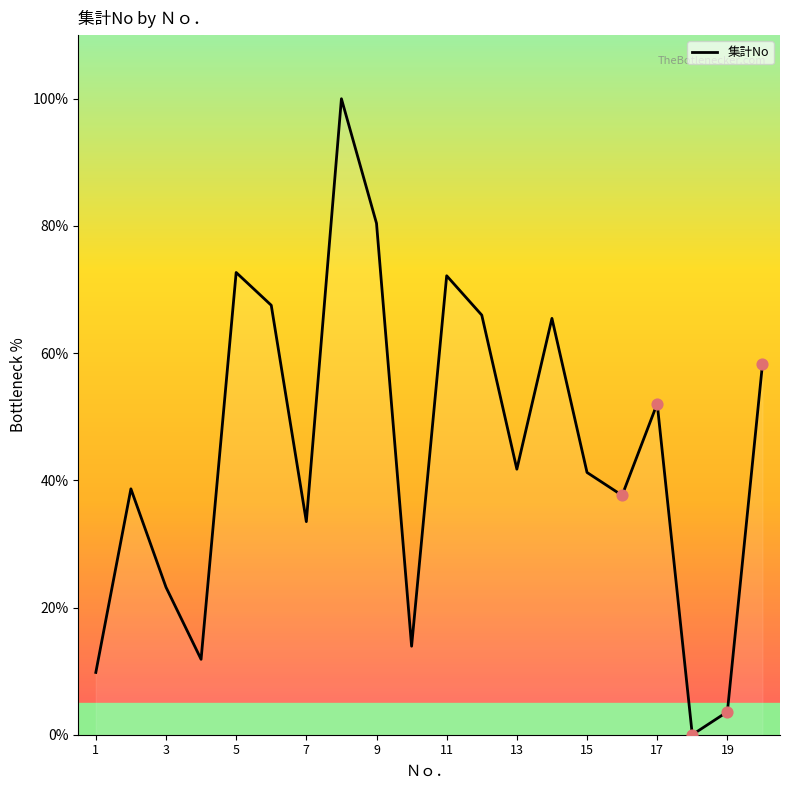

What is the difference between the maximum and minimum values?

100.0